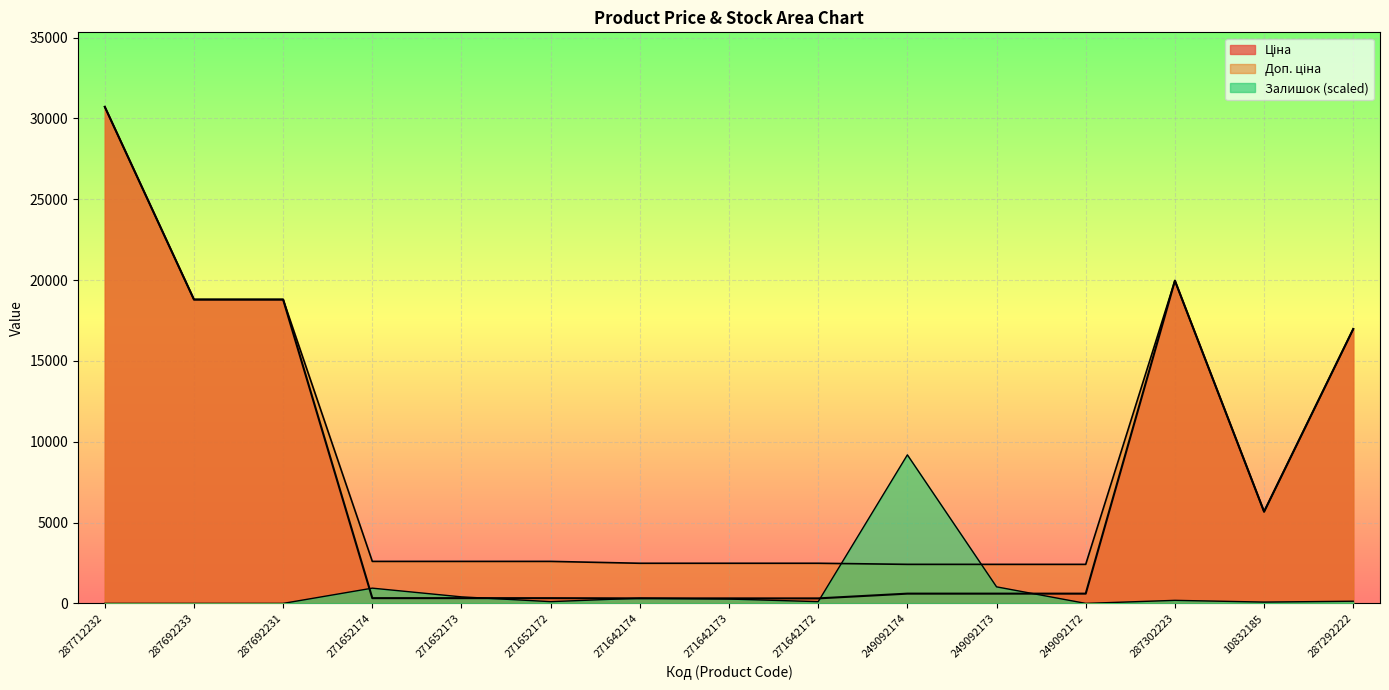

True or false: Ціна has more than 1 points higher than both neighbors.

False